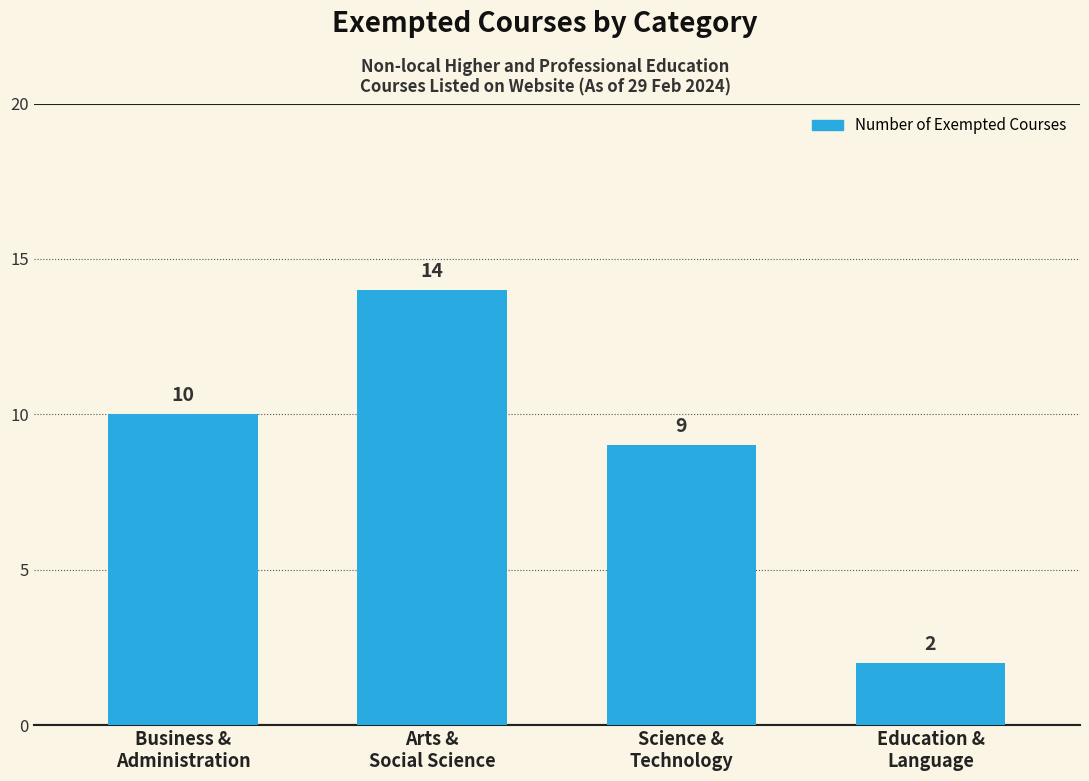

What is the label of the 4th bar from the right?

Business &
Administration